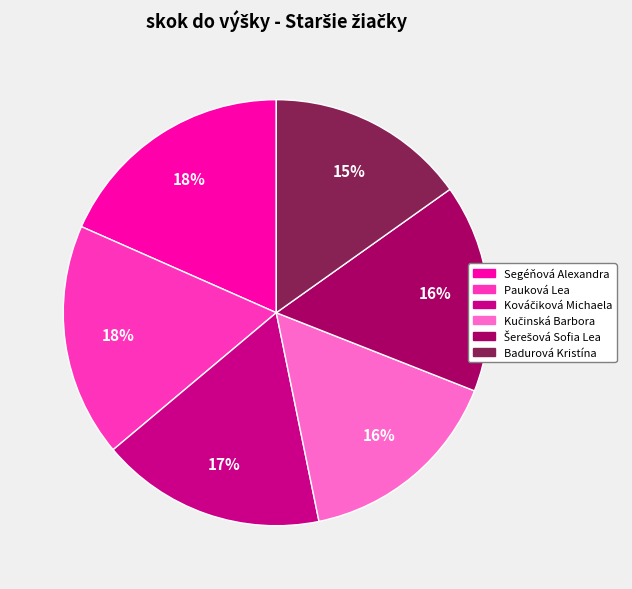

Which category has the smallest portion of the pie?

Badurová Kristína